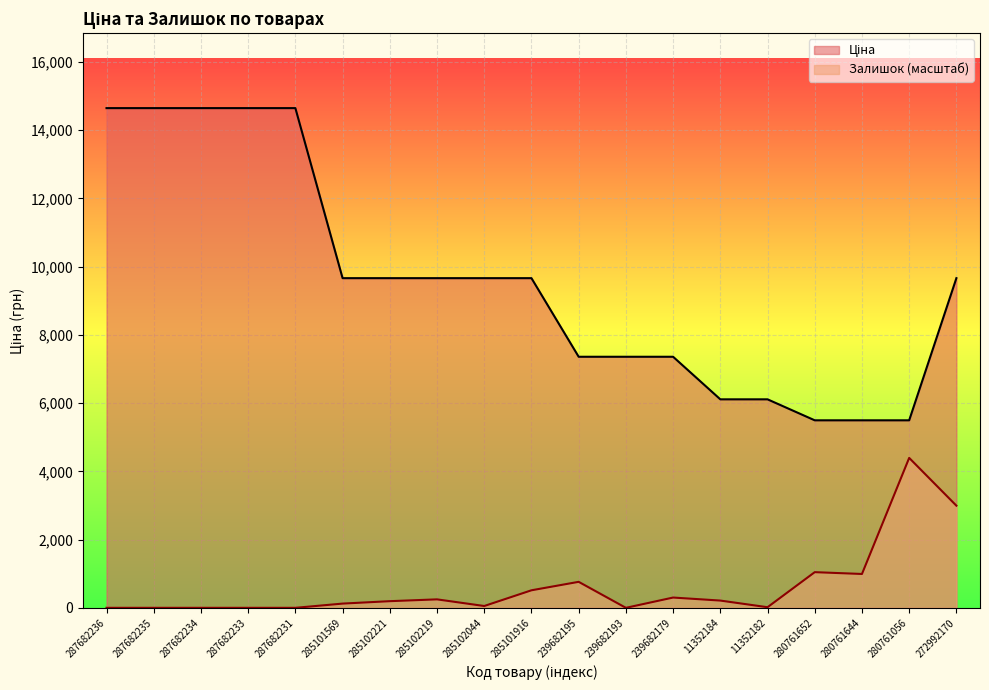

What is the difference between the maximum and minimum values in the Залишок series?

4394.9